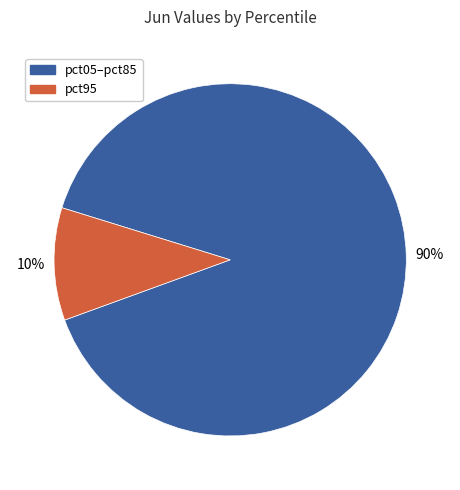

Is there a majority slice in this chart?

Yes